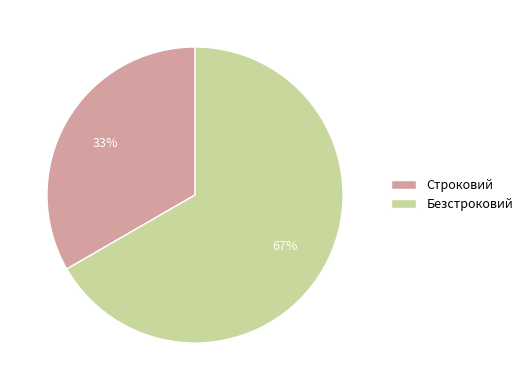

Is it true that Безстроковий is 67% of the pie?

True